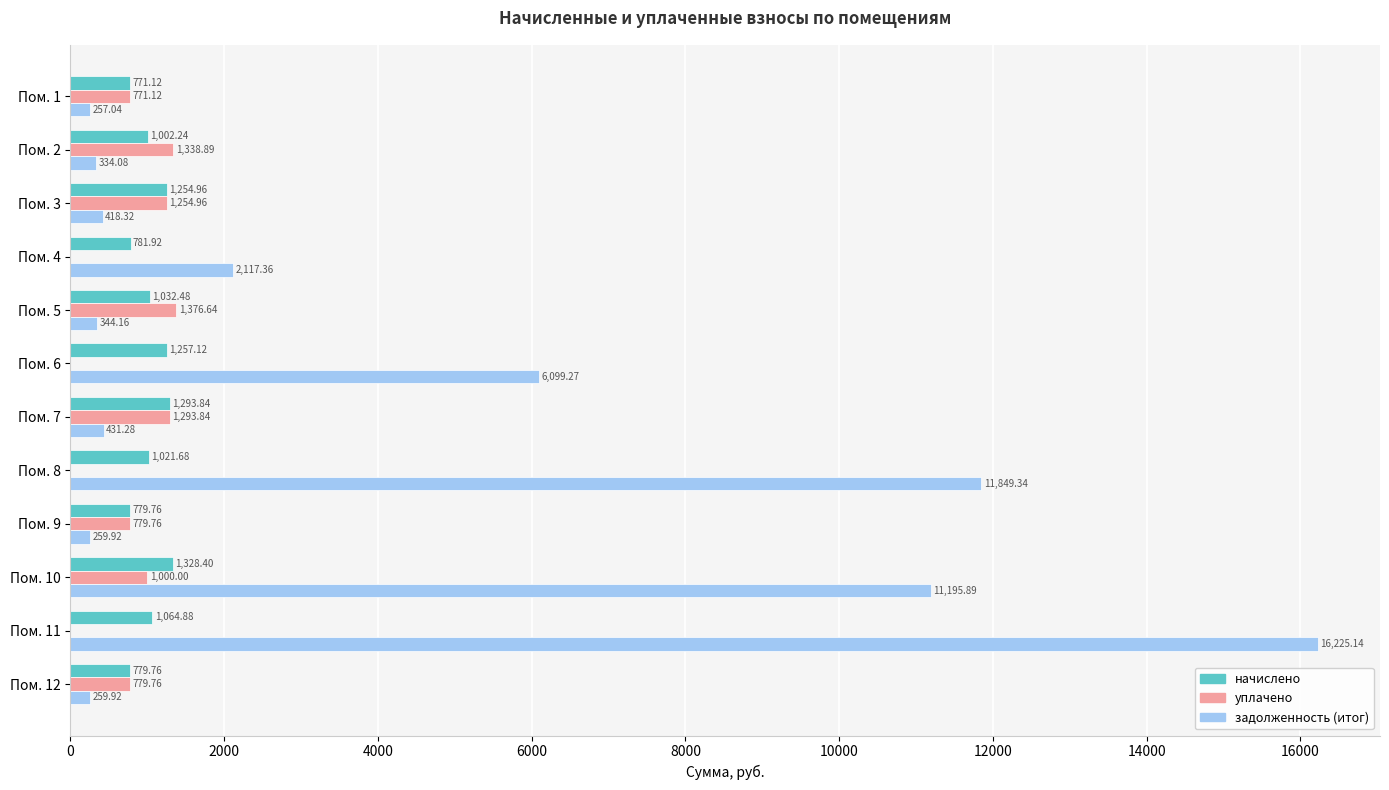

What is the sum of all задолженность (итог) values?

49791.7